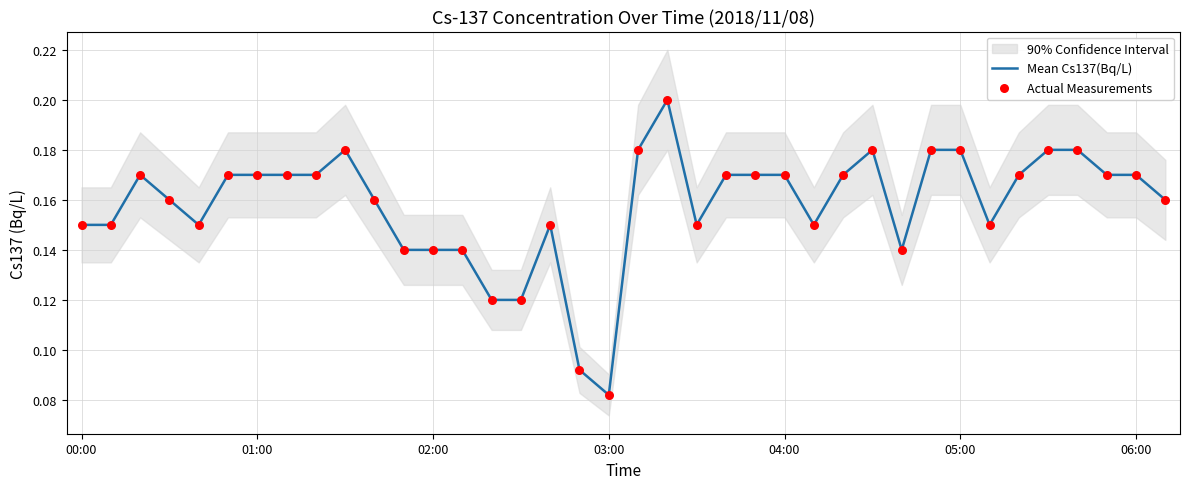

At how many categories does at least one series exceed 0?

38